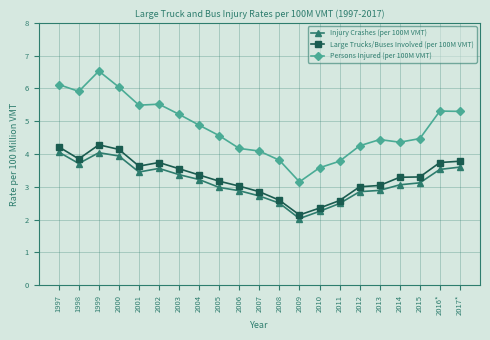

Between 2006 and 2009, which series saw the biggest shift?

Persons Injured (per 100M VMT)